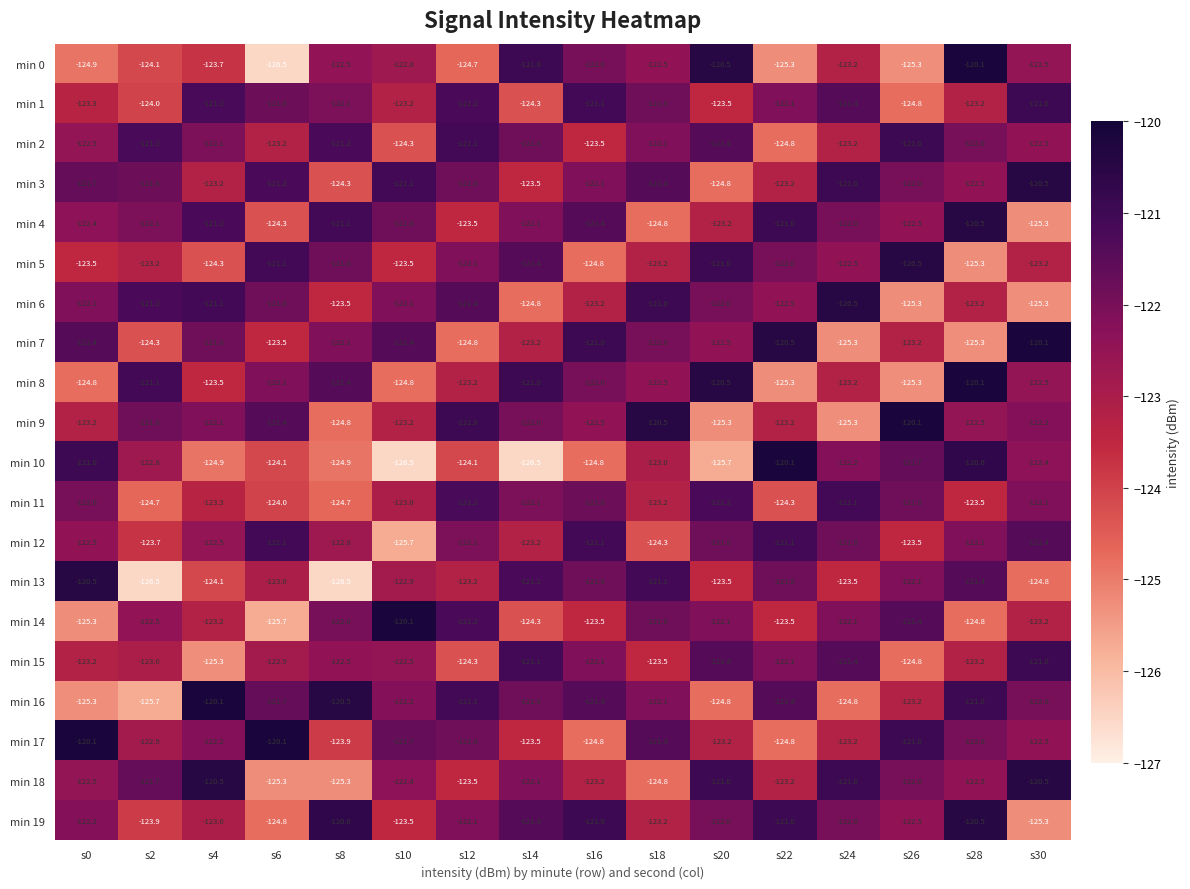

What is the greatest value displayed?

-120.1